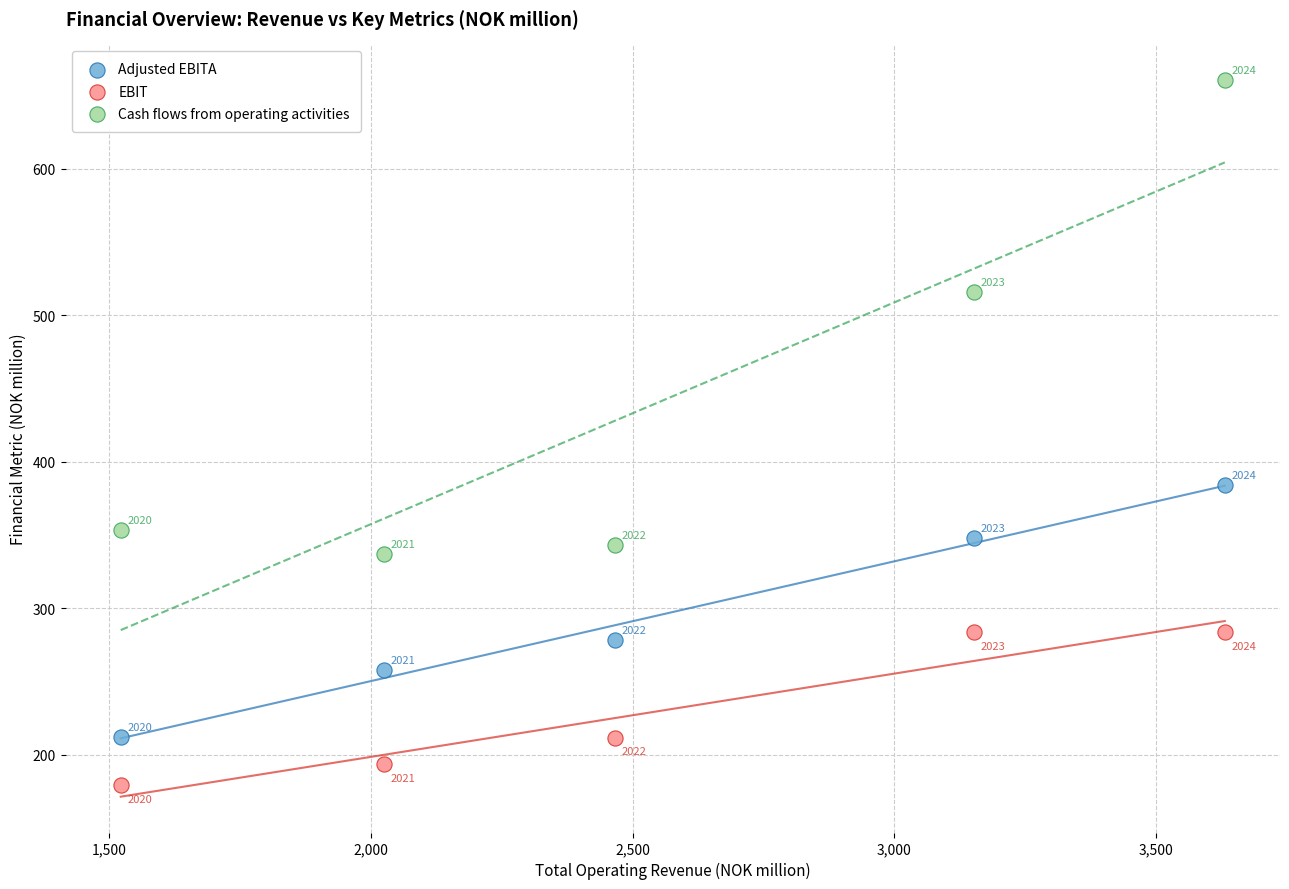

In the Adjusted EBITA series, what Y value is closest to 298?

278.6